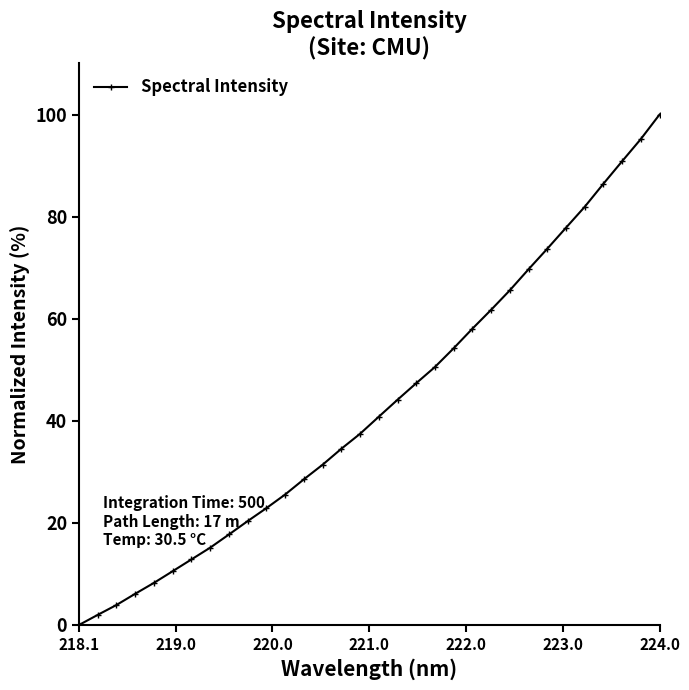

What is the sum of all values?

1375.4